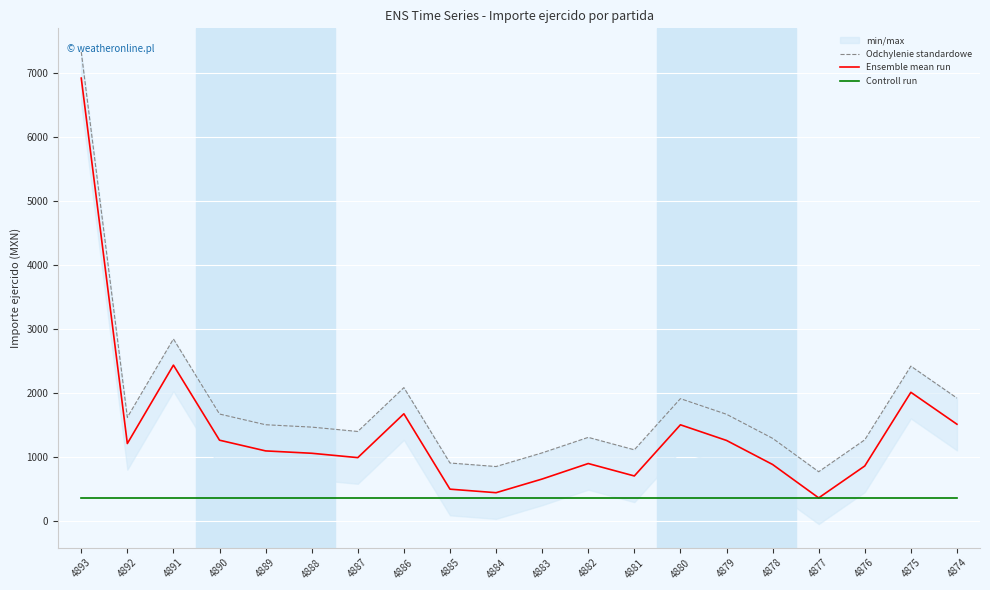

How many data points does each series have?

20